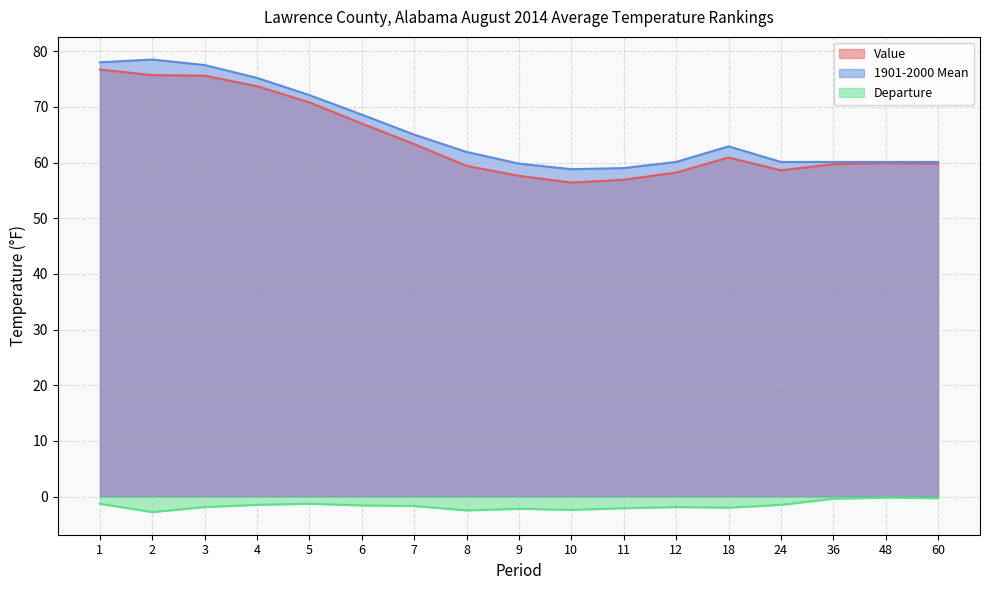

True or false: 1901-2000 Mean and Departure cross at least once.

False